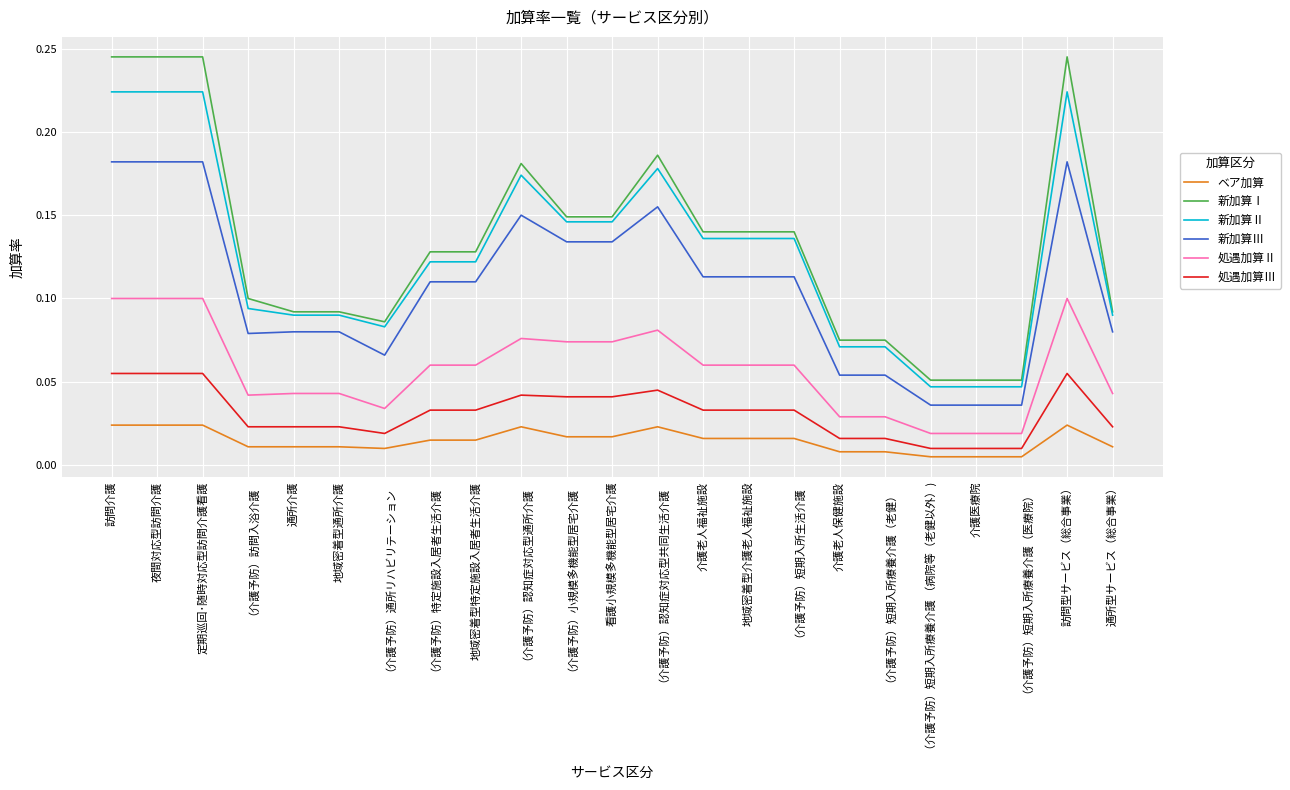

True or false: 新加算Ⅰ and 処遇加算Ⅱ intersect in this chart.

False